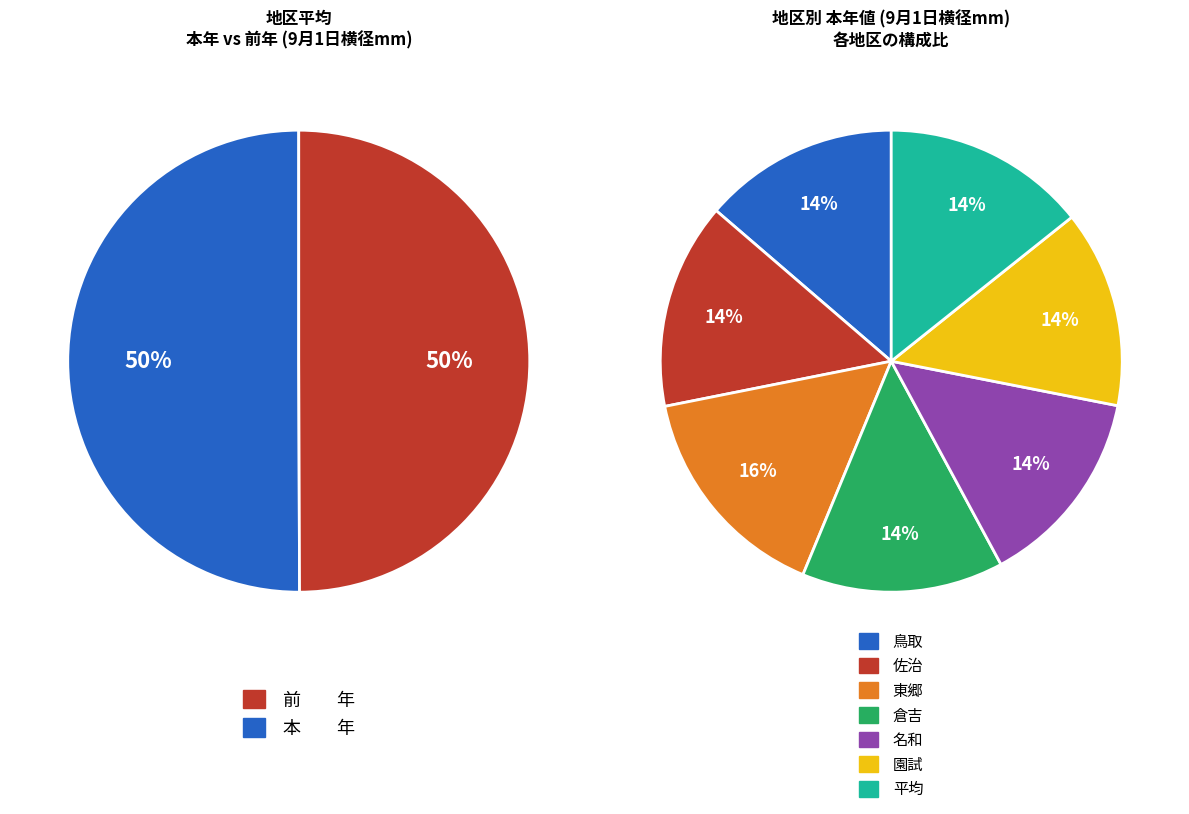

How many segments does this pie chart have?

7